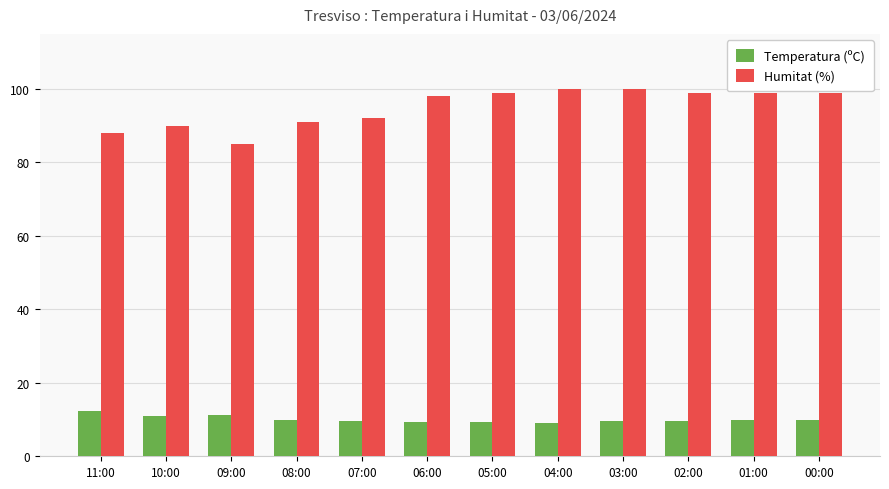

Rank the series by their maximum value, from highest to lowest.

Humitat (%), Temperatura (ºC)